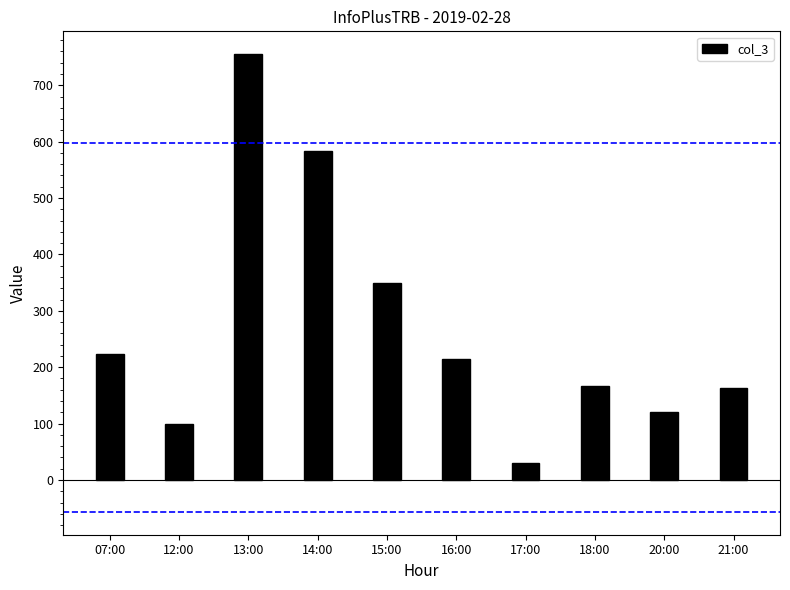

What position from the left is 20:00?

9